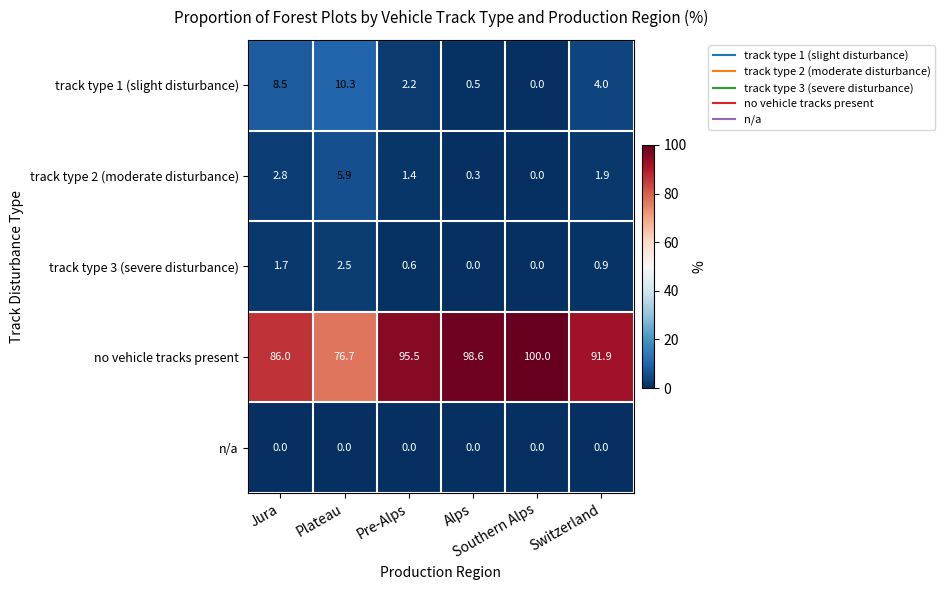

Which series has the largest range (max minus min)?

no vehicle tracks present